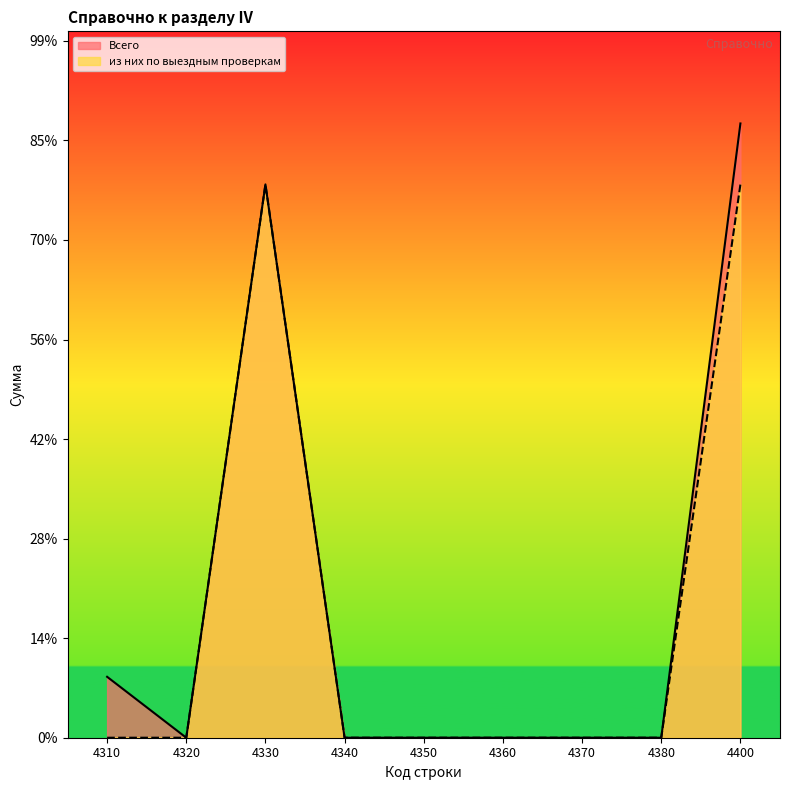

What is the difference between the second highest and second lowest values in the из них по выездным проверкам series?

2779